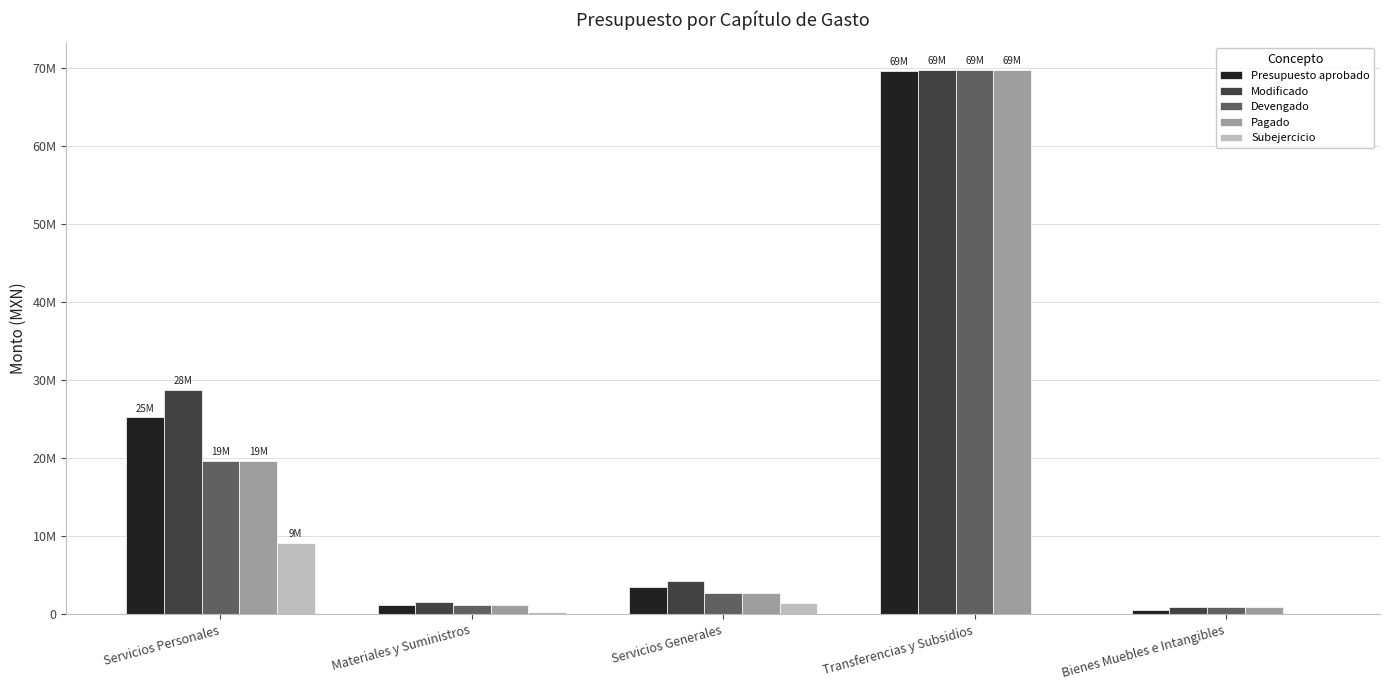

Does the chart contain stacked bars?

No